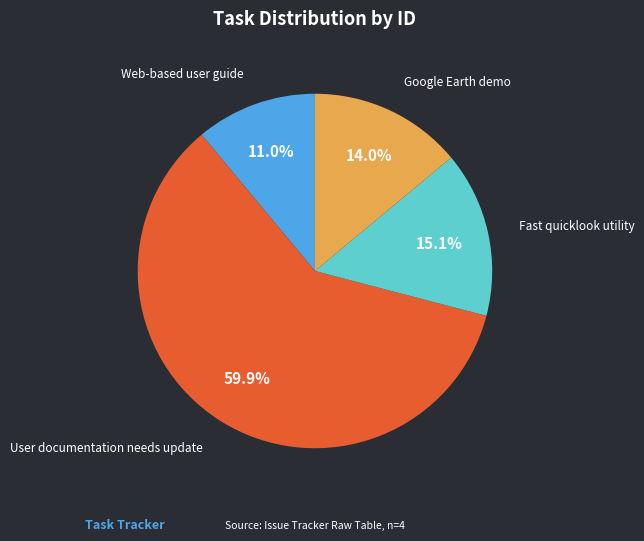

What percentage is NOT represented by Web-based user guide?

89.0%